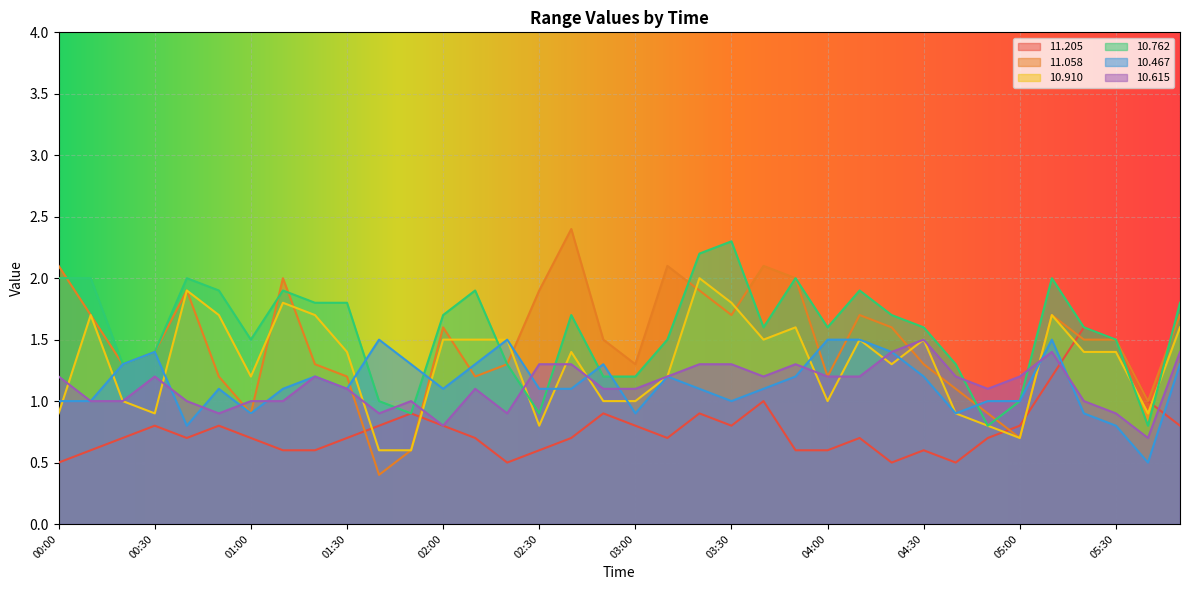

Reading right to left, list all the values displayed in this chart.

 11.205: 0.8	1.0	1.5	1.6	1.2	0.8	0.7	0.5	0.6	0.5	0.7	0.6	0.6	1.0	0.8	0.9	0.7	0.8	0.9	0.7	0.6	0.5	0.7	0.8	0.9	0.8	0.7	0.6	0.6	0.7	0.8	0.7	0.8	0.7	0.6	0.5
 11.058: 1.7	1.0	1.5	1.5	1.7	0.7	0.9	1.1	1.3	1.6	1.7	1.2	2.0	2.1	1.7	1.9	2.1	1.3	1.5	2.4	1.9	1.3	1.2	1.6	0.6	0.4	1.2	1.3	2.0	0.9	1.2	1.9	1.4	1.3	1.7	2.1
 10.910: 1.6	0.9	1.4	1.4	1.7	0.7	0.8	0.9	1.5	1.3	1.5	1.0	1.6	1.5	1.8	2.0	1.2	1.0	1.0	1.4	0.8	1.5	1.5	1.5	0.6	0.6	1.4	1.7	1.8	1.2	1.7	1.9	0.9	1.0	1.7	0.9
 10.762: 1.8	0.8	1.5	1.6	2.0	1.0	0.8	1.3	1.6	1.7	1.9	1.6	2.0	1.6	2.3	2.2	1.5	1.2	1.2	1.7	0.9	1.3	1.9	1.7	0.9	1.0	1.8	1.8	1.9	1.5	1.9	2.0	1.4	1.3	2.0	2.0
 10.467: 1.3	0.5	0.8	0.9	1.5	1.0	1.0	0.9	1.2	1.4	1.5	1.5	1.2	1.1	1.0	1.1	1.2	0.9	1.3	1.1	1.1	1.5	1.3	1.1	1.3	1.5	1.1	1.2	1.1	0.9	1.1	0.8	1.4	1.3	1.0	1.0
 10.615: 1.4	0.7	0.9	1.0	1.4	1.2	1.1	1.2	1.5	1.4	1.2	1.2	1.3	1.2	1.3	1.3	1.2	1.1	1.1	1.3	1.3	0.9	1.1	0.8	1.0	0.9	1.1	1.2	1.0	1.0	0.9	1.0	1.2	1.0	1.0	1.2